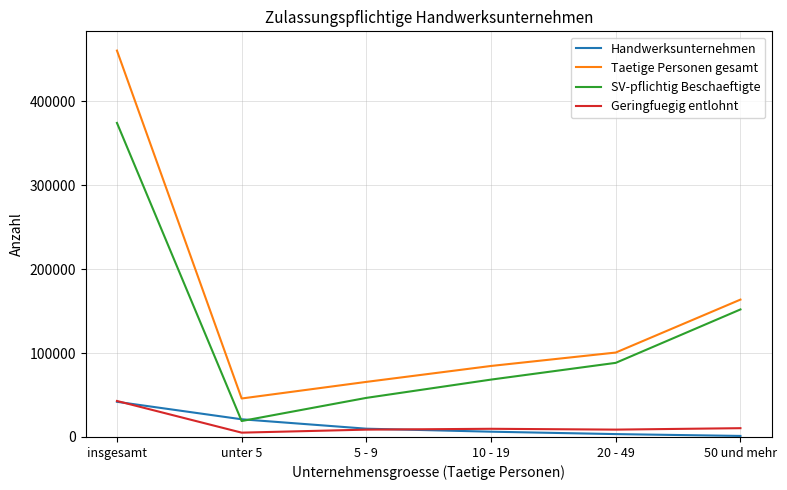

What is the sum of the Taetige Personen gesamt values at 10 - 19 and 20 - 49?

185139